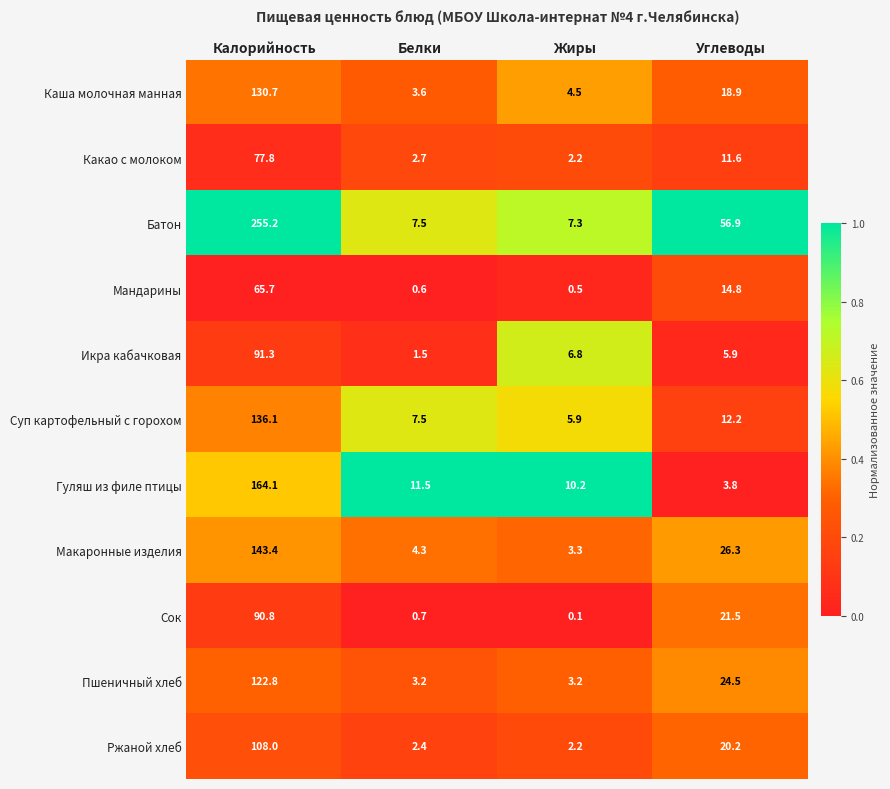

What is the difference between the maximum and second lowest values in the Сок series?

90.1